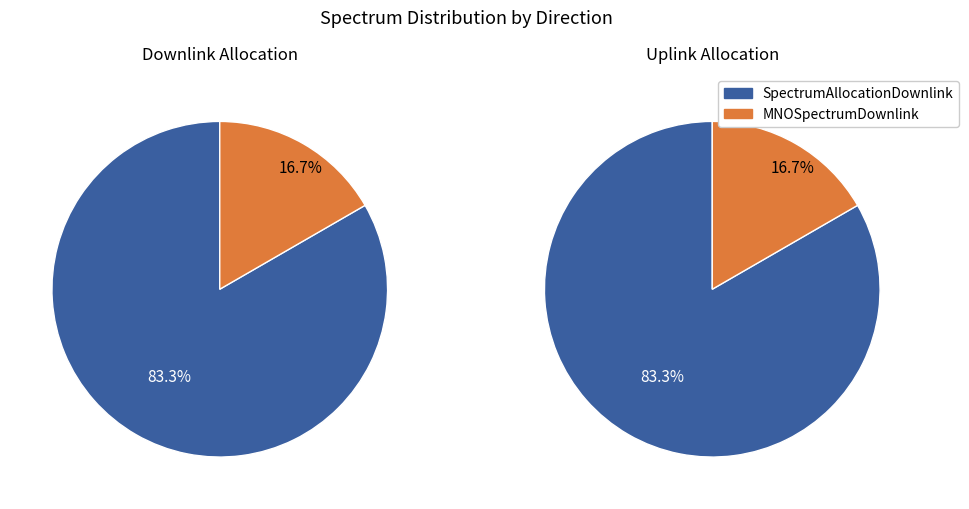

Which slice is the largest?

SpectrumAllocationDownlink